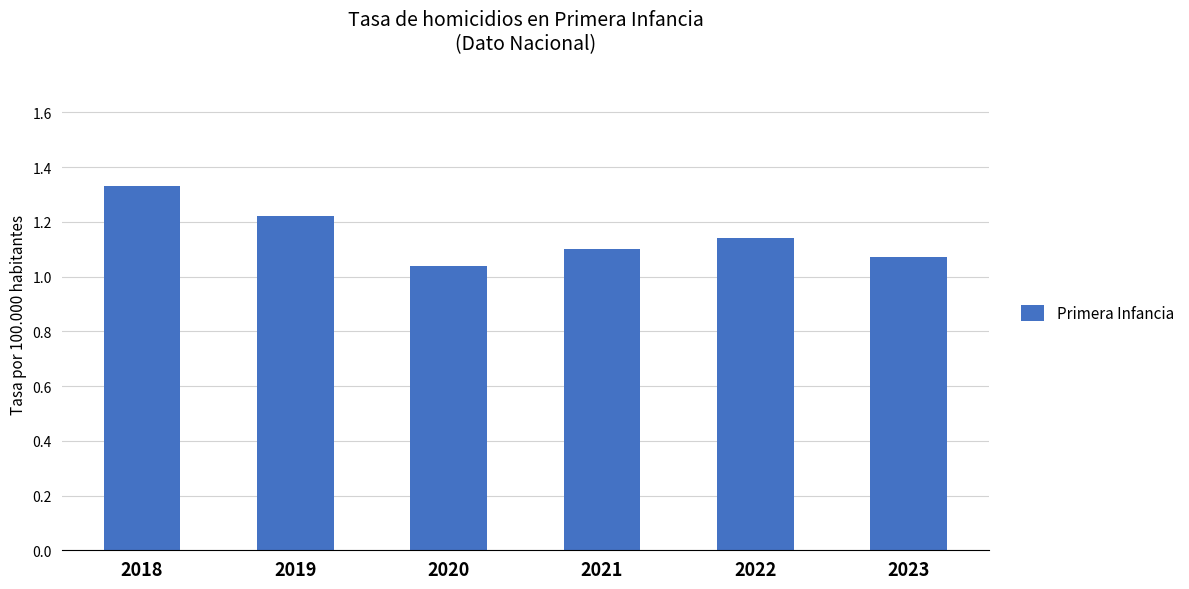

True or false: the data shows 1.1 at 2021.

True